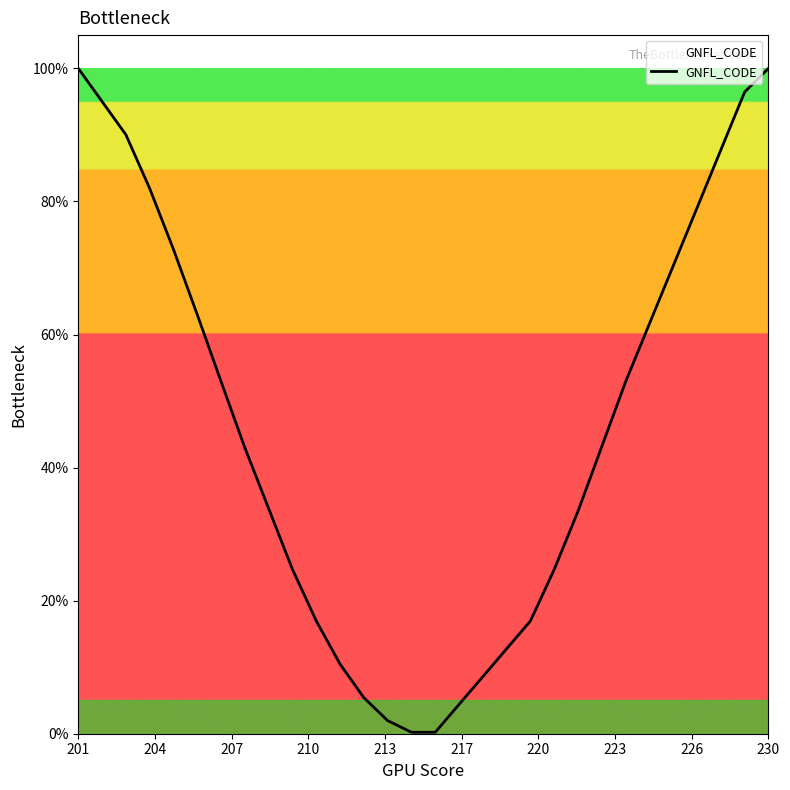

What is the difference between the maximum and minimum values?

99.8